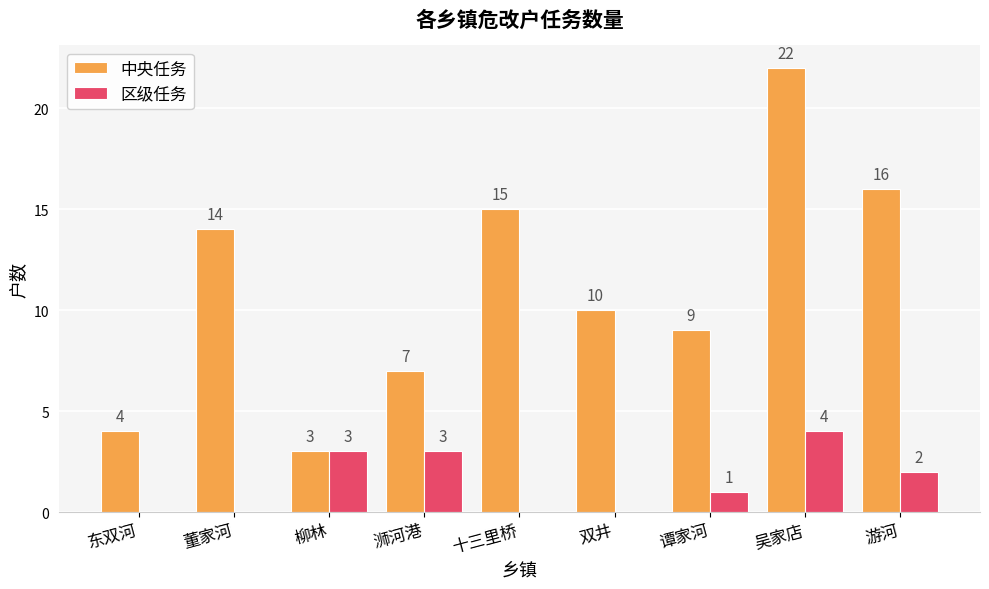

How many categories are shown in the chart?

9